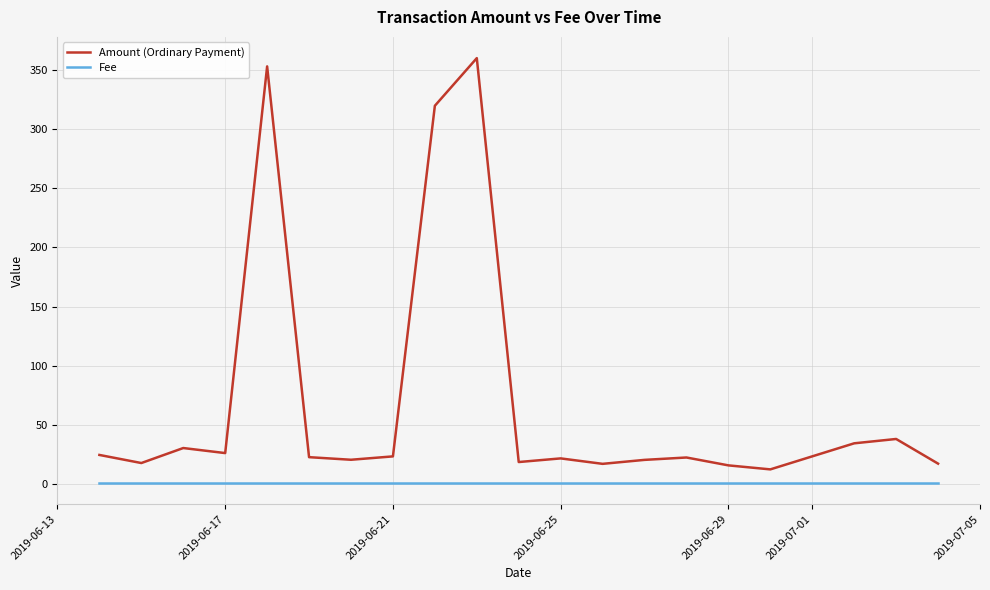

List the series in order of their overall mean, highest first.

Amount (Ordinary Payment), Fee